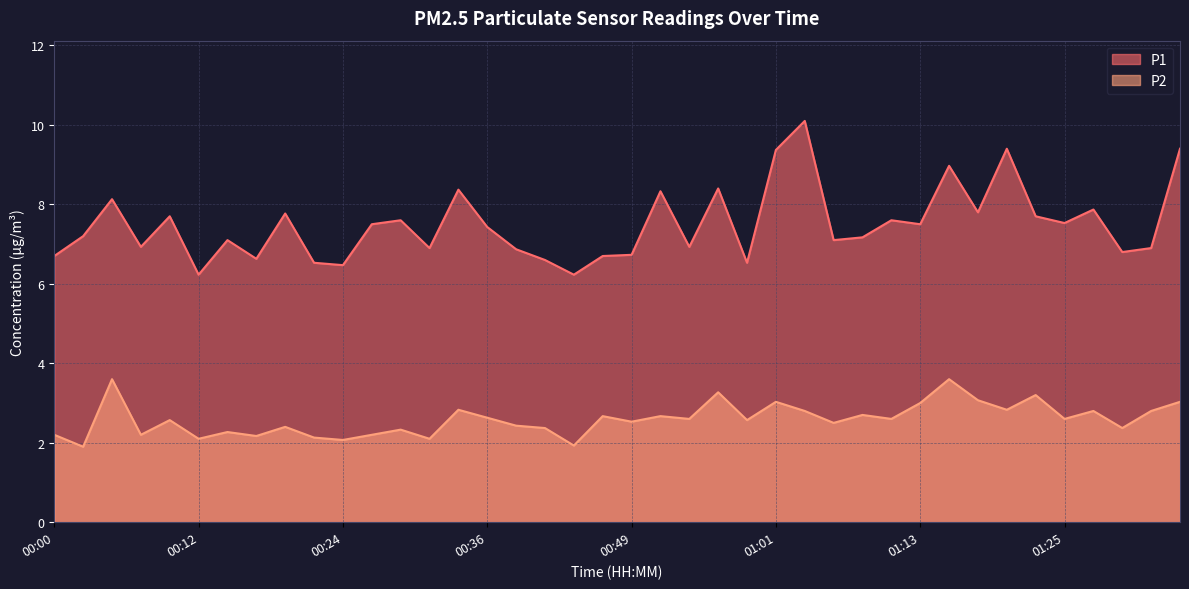

True or false: P1 and P2 intersect in this chart.

False